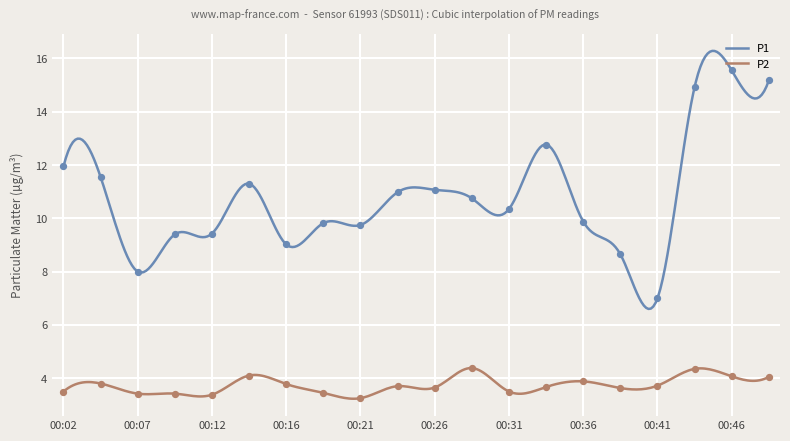

What is the total value across all series at 00:41?

10.7